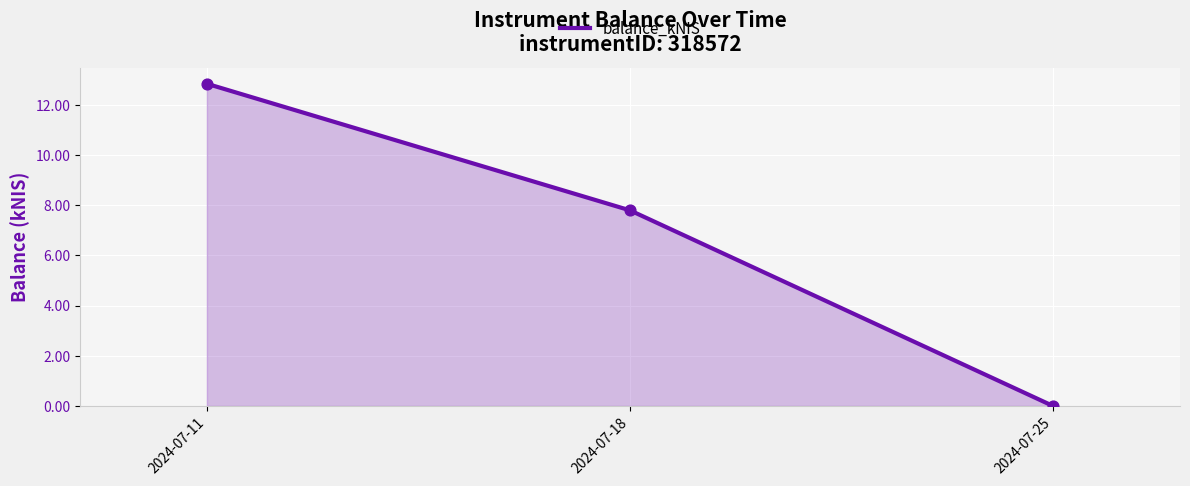

Which has a higher value, 2024-07-25 or 2024-07-18?

2024-07-18